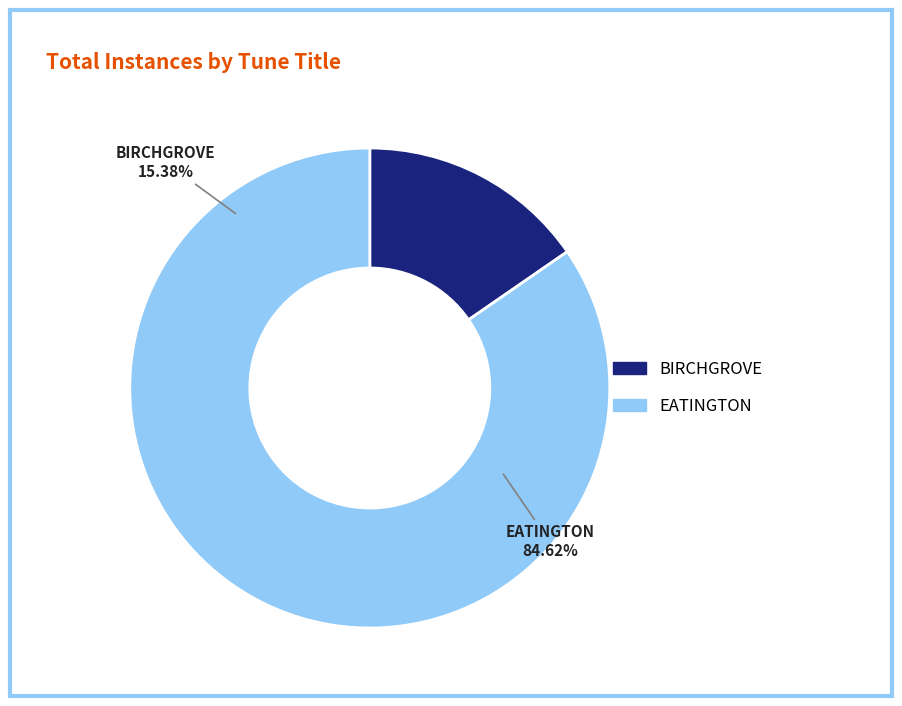

What is the majority slice?

EATINGTON